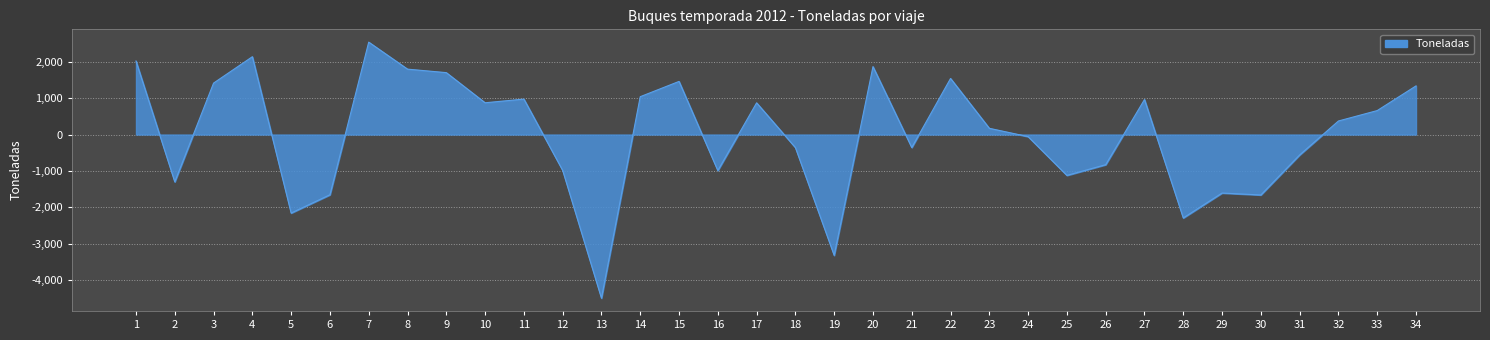

What is the difference between the second highest and minimum values?

6626.0